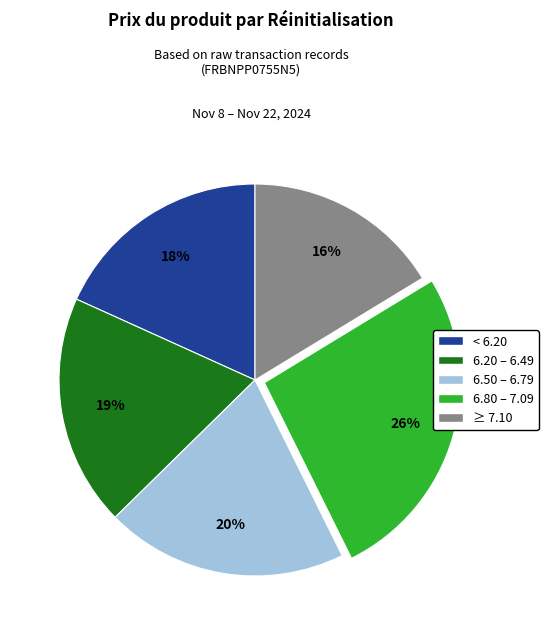

To the nearest percent, what is the average slice percentage?

20%